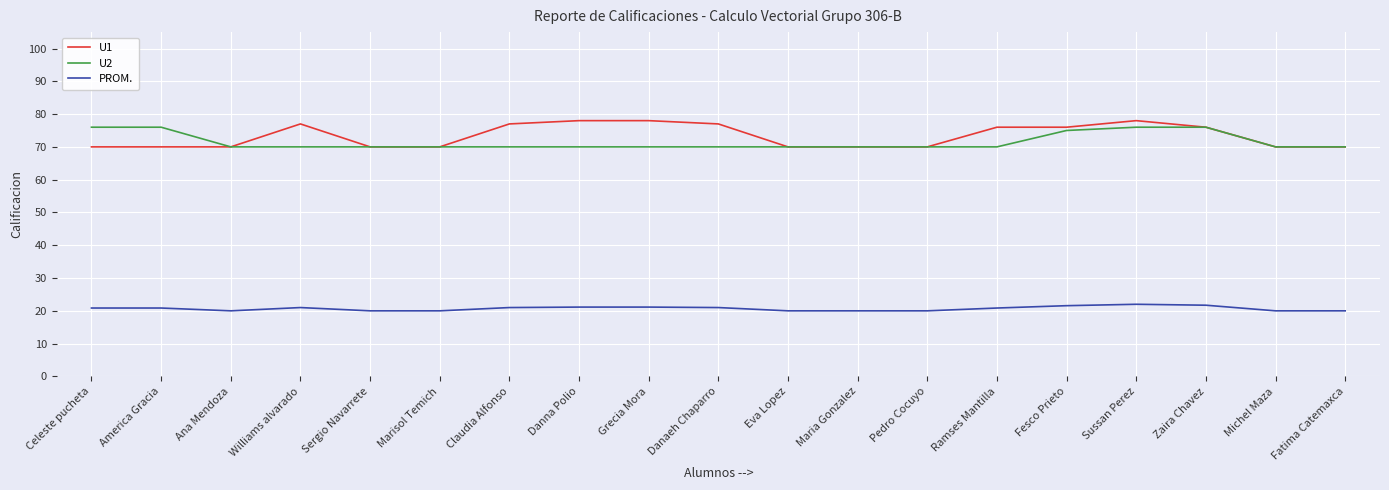

The PROM. series shows 21.1 at Grecia Mora. True or false?

True